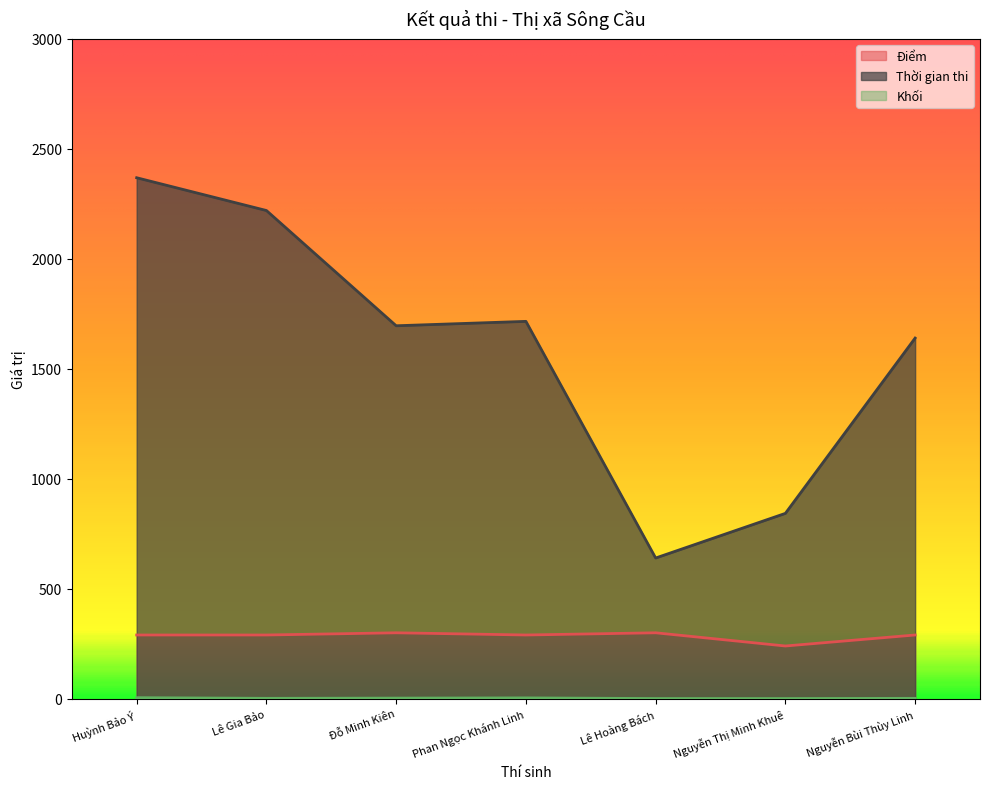

What is the sum of all Khối values?

18